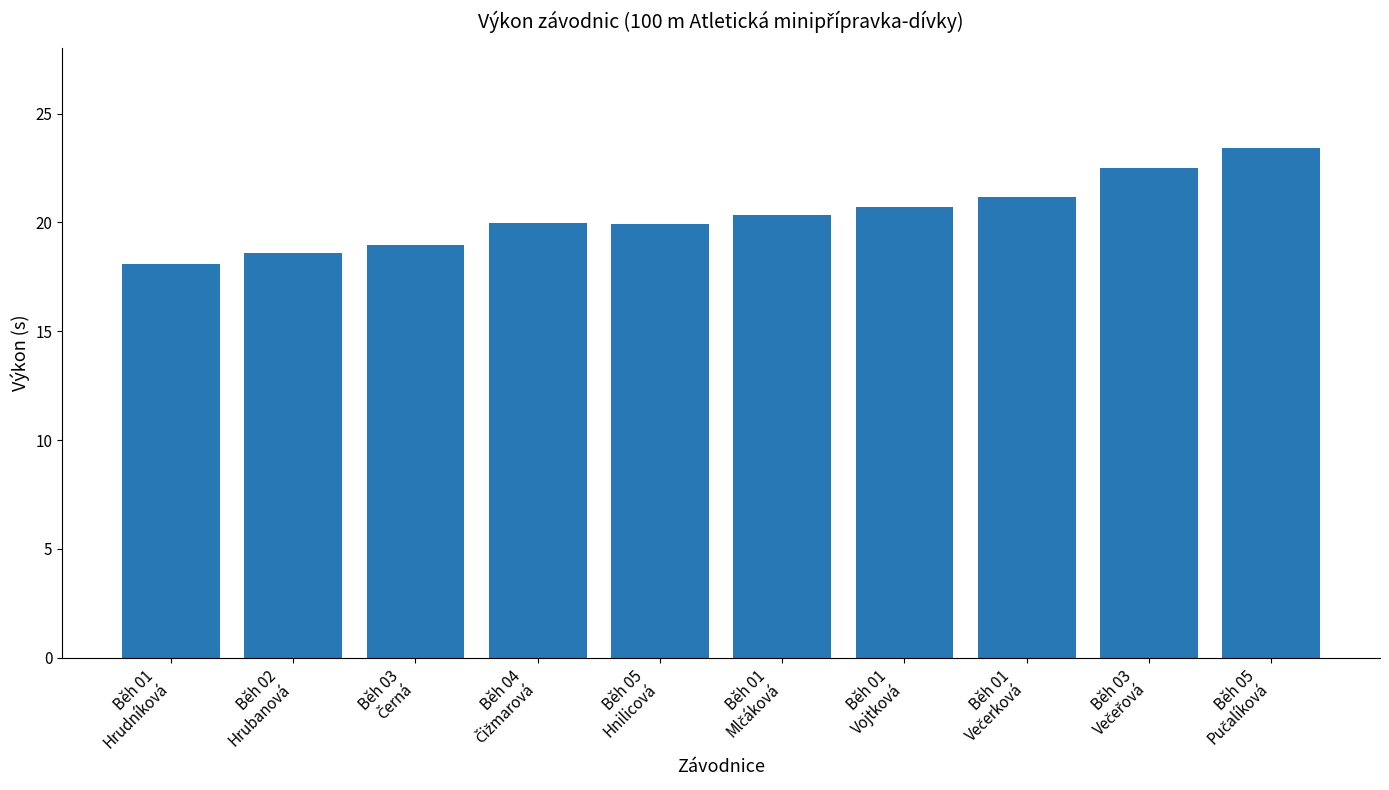

What is the minimum value shown in the chart?

18.1